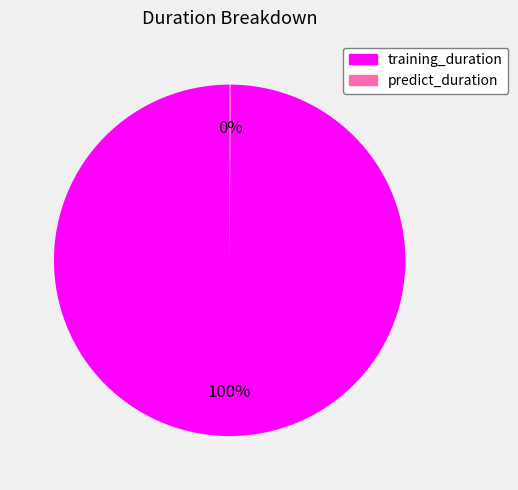

What is the largest slice in the pie chart?

training_duration